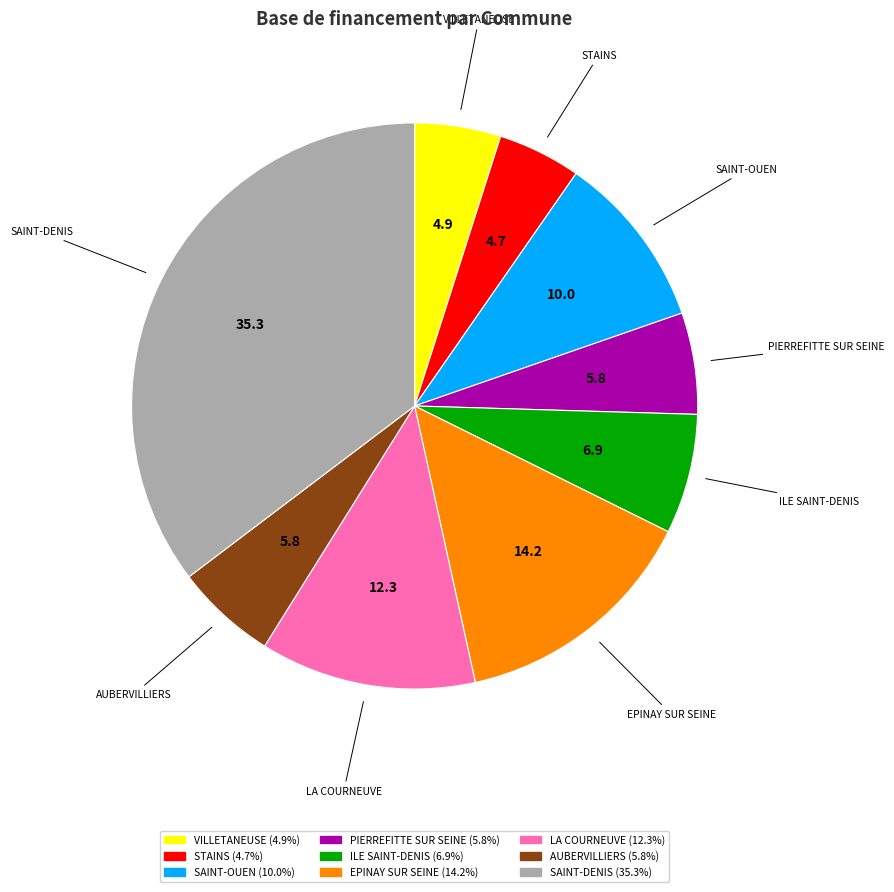

Approximately how many times larger is the value at PIERREFITTE SUR SEINE compared to STAINS?

1.2